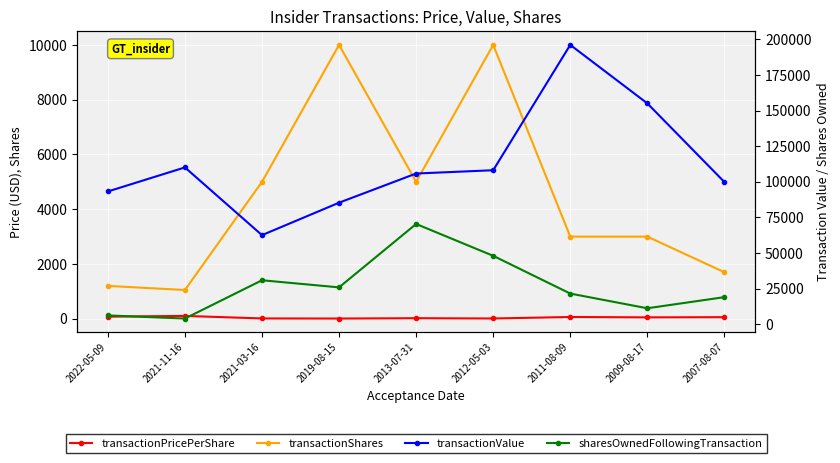

Between 2021-11-16 and 2009-08-17, which series saw the biggest shift?

transactionValue